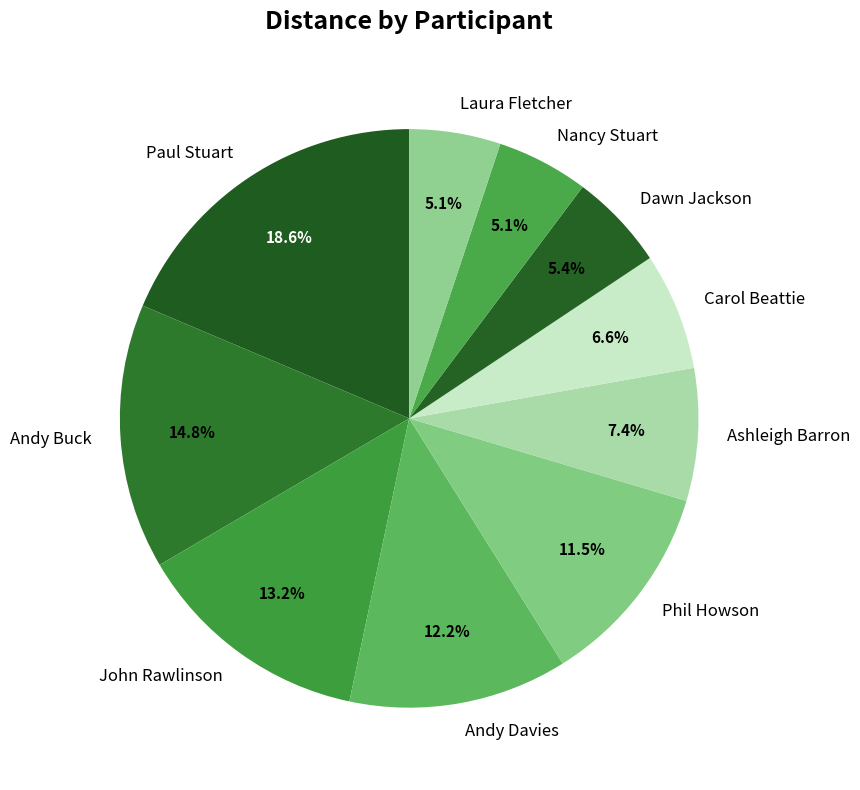

What percentage do Laura Fletcher and Paul Stuart together represent?

23.7%